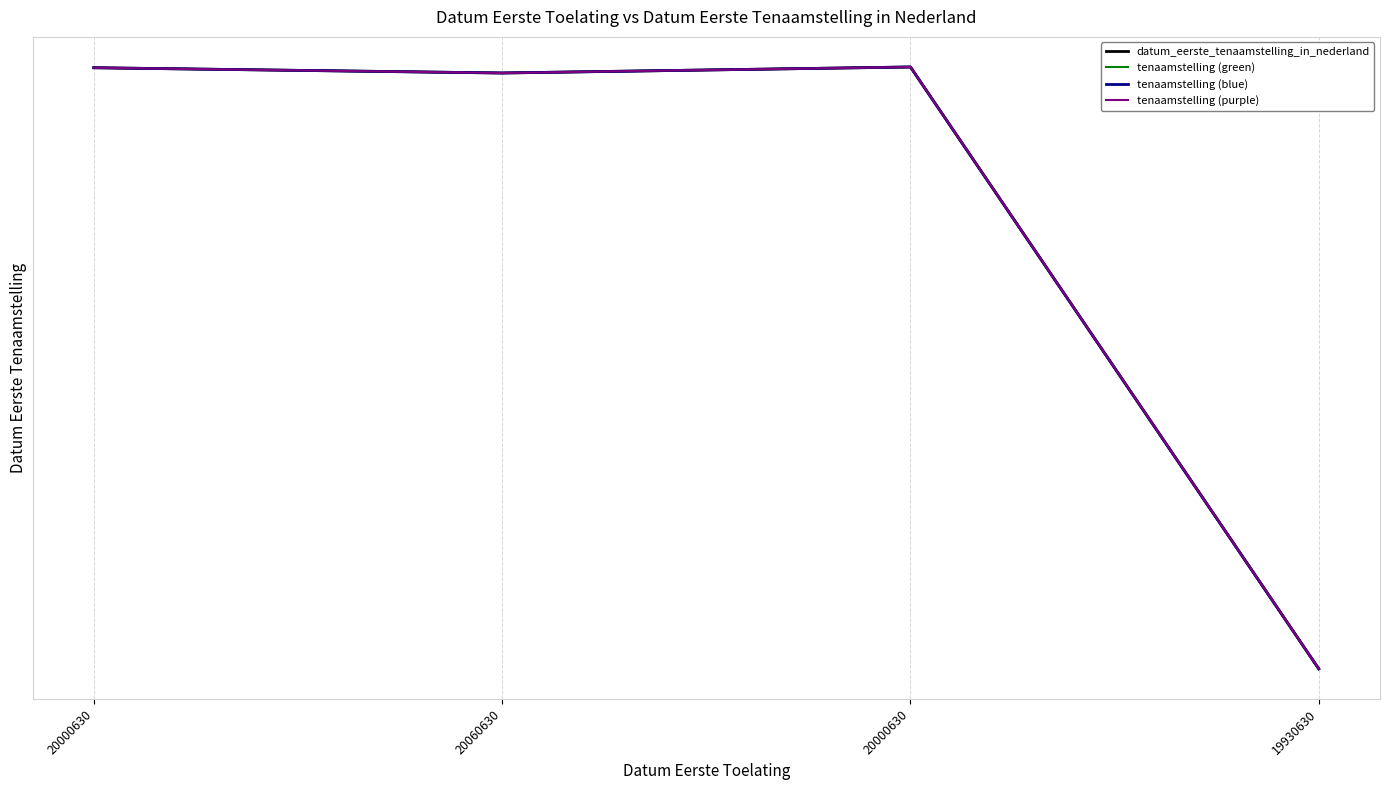

Does the chart have visible grid lines?

Yes